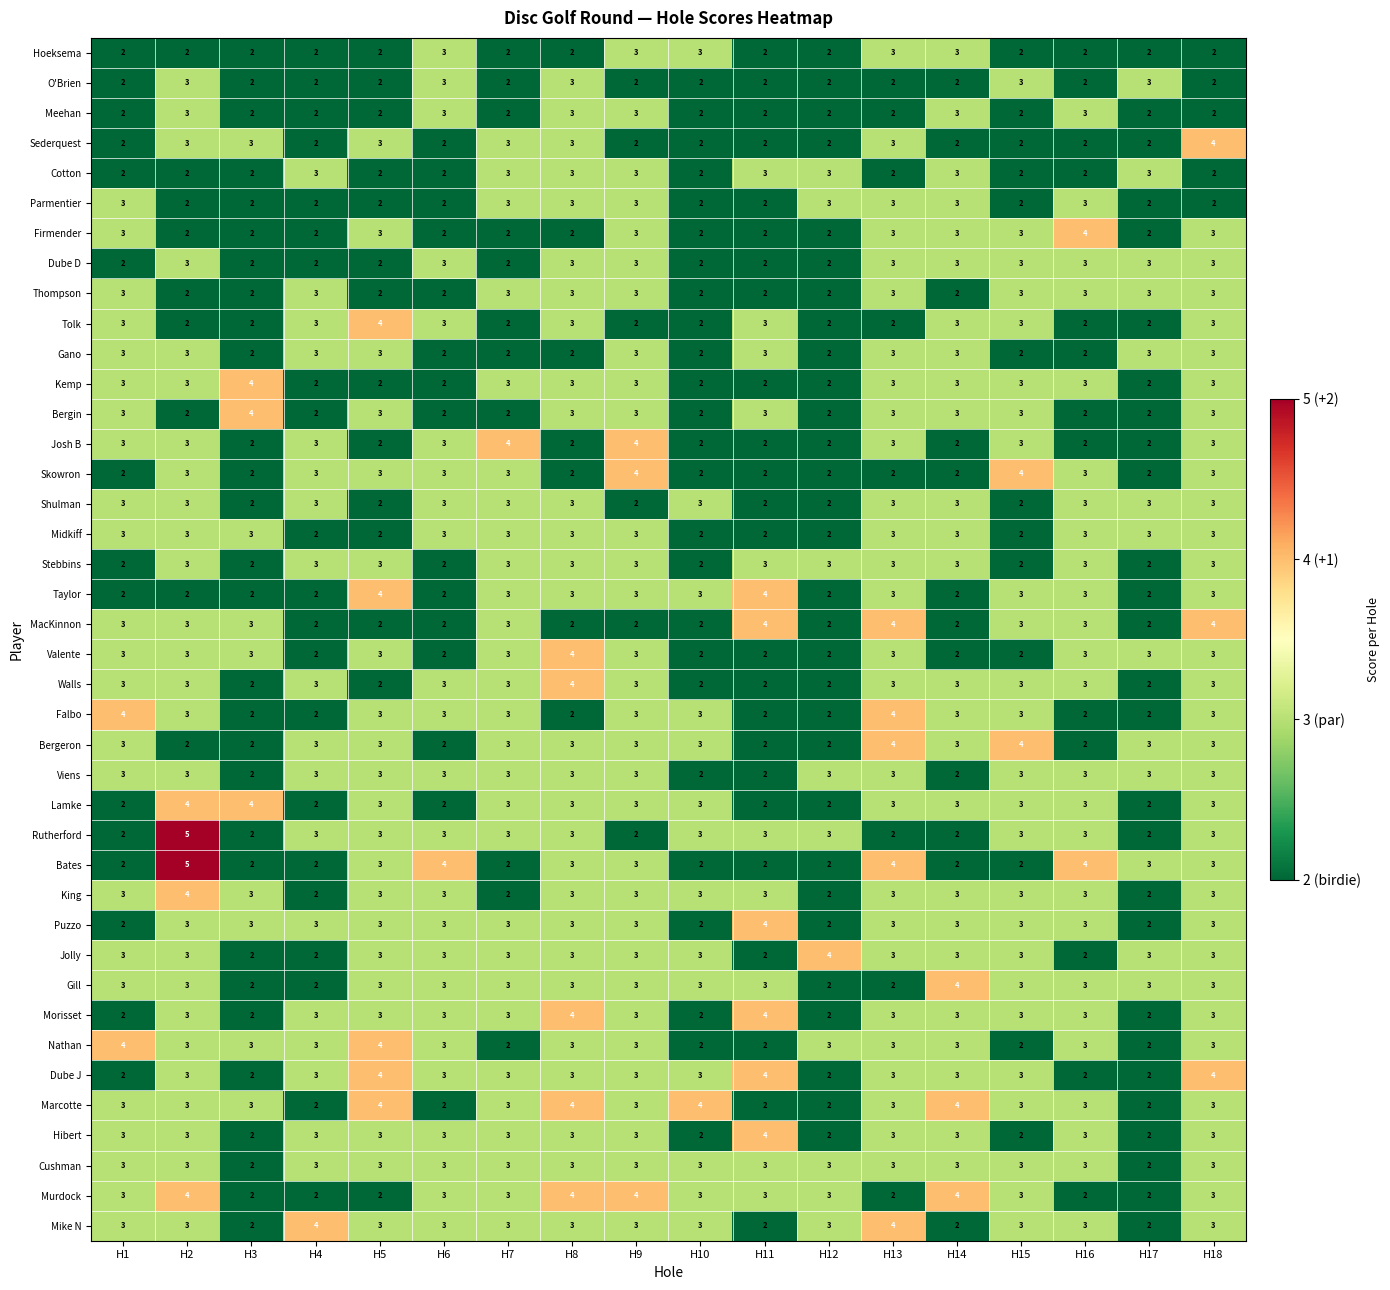

What is the minimum value shown in the chart?

2